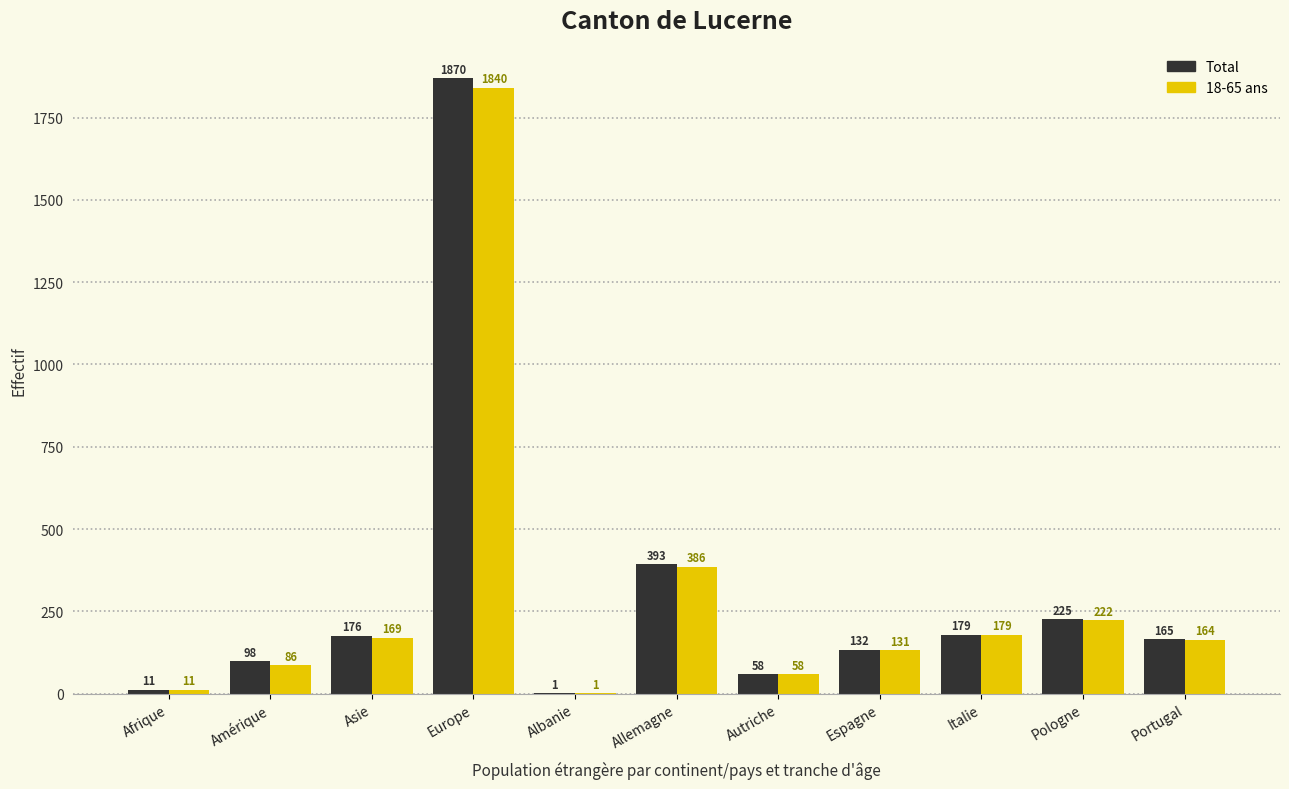

At which label is 18-65 ans closest to 920?

Allemagne